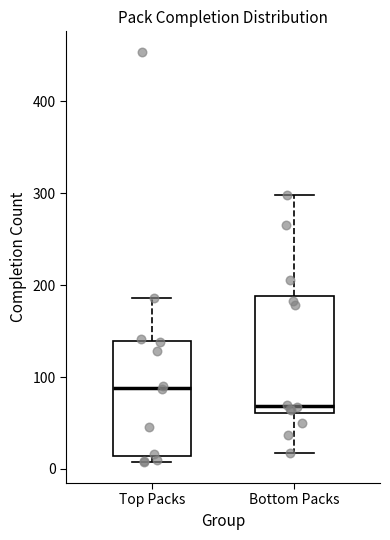

Where is the upper edge of the box for Top Packs on the y-axis? The values are not printed on the chart, so give them approximately, as read against the axis.

140